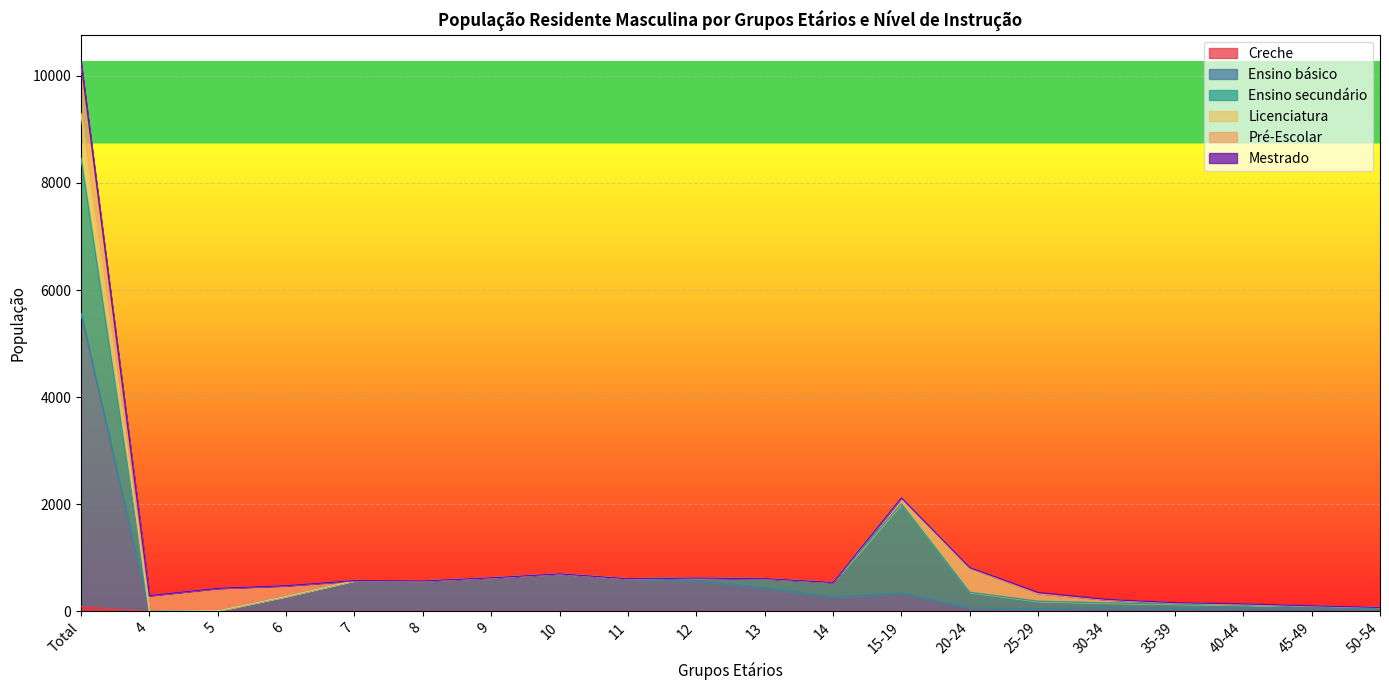

Which series has the largest total across all categories?

Ensino básico